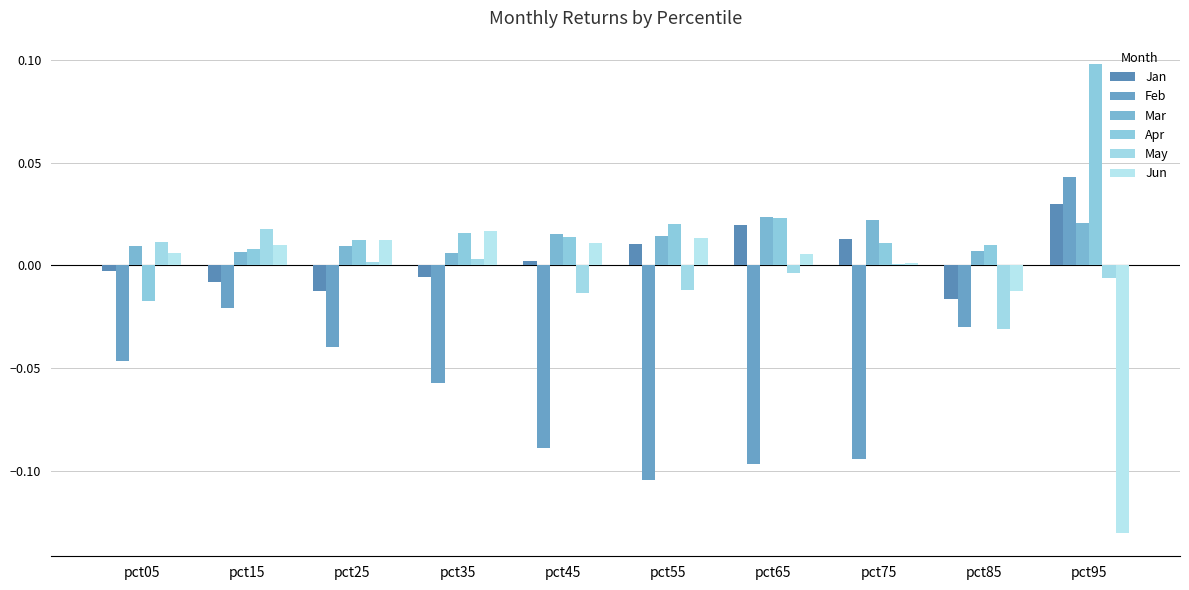

Does the chart contain stacked bars?

No